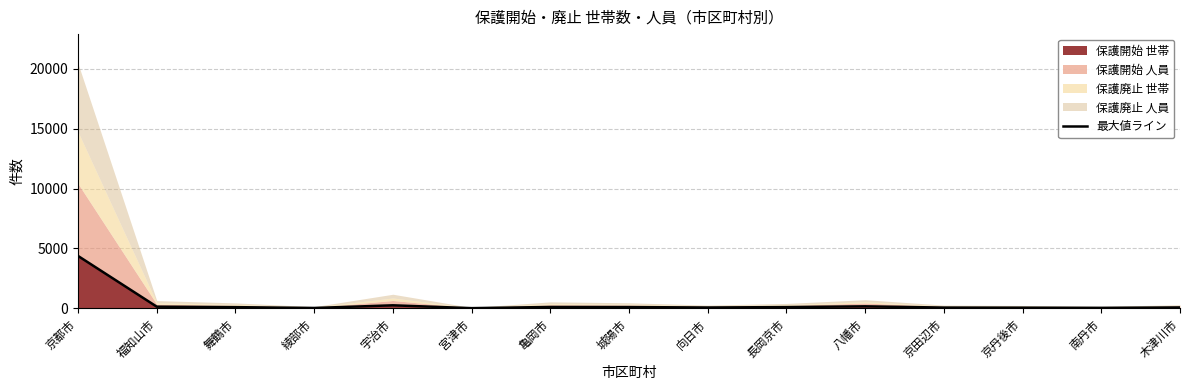

What is the greatest value displayed?

4372